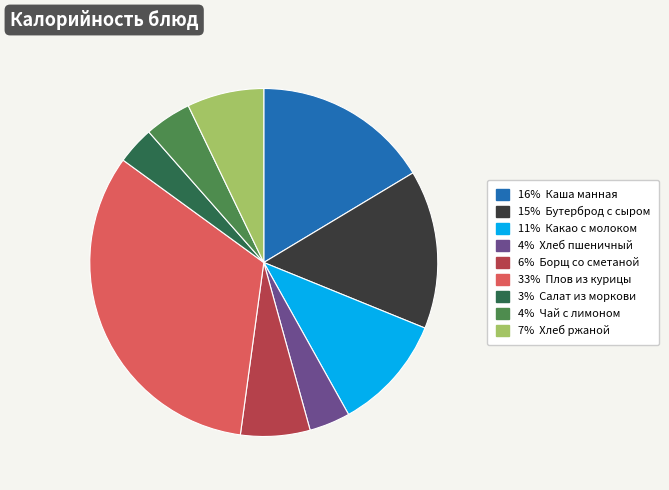

Is there a majority slice in this chart?

No